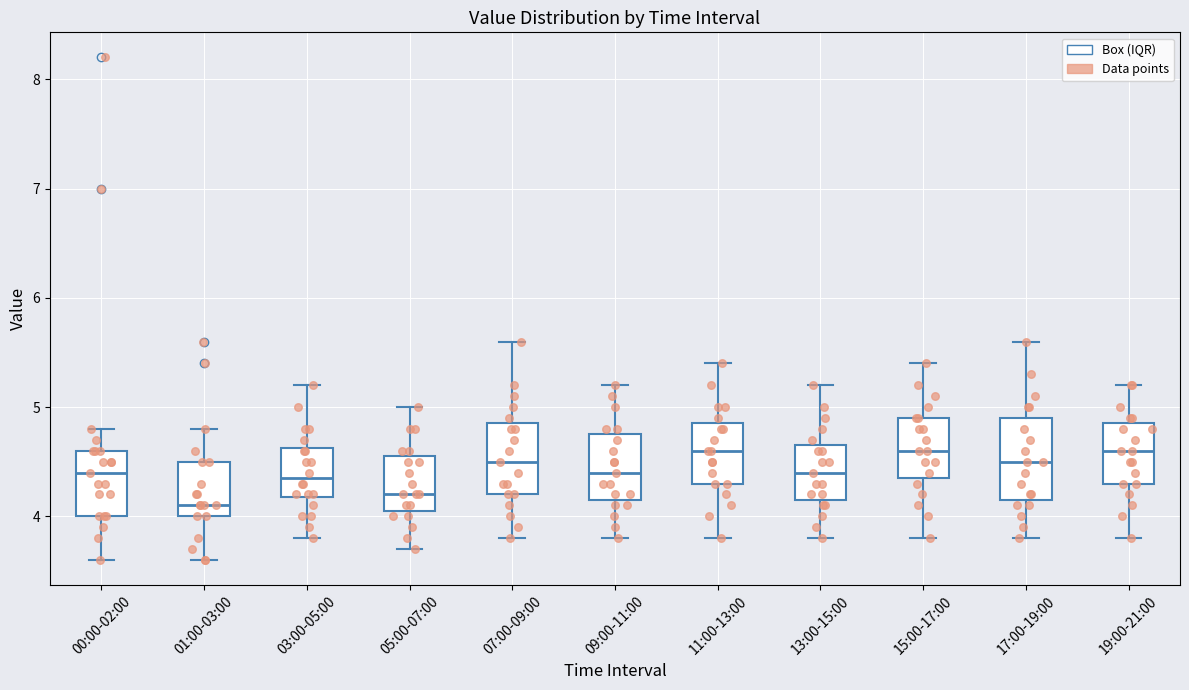

Where does the median line of the box for 05:00-07:00 sit on the y-axis? The values are not printed on the chart, so give them approximately, as read against the axis.

4.2